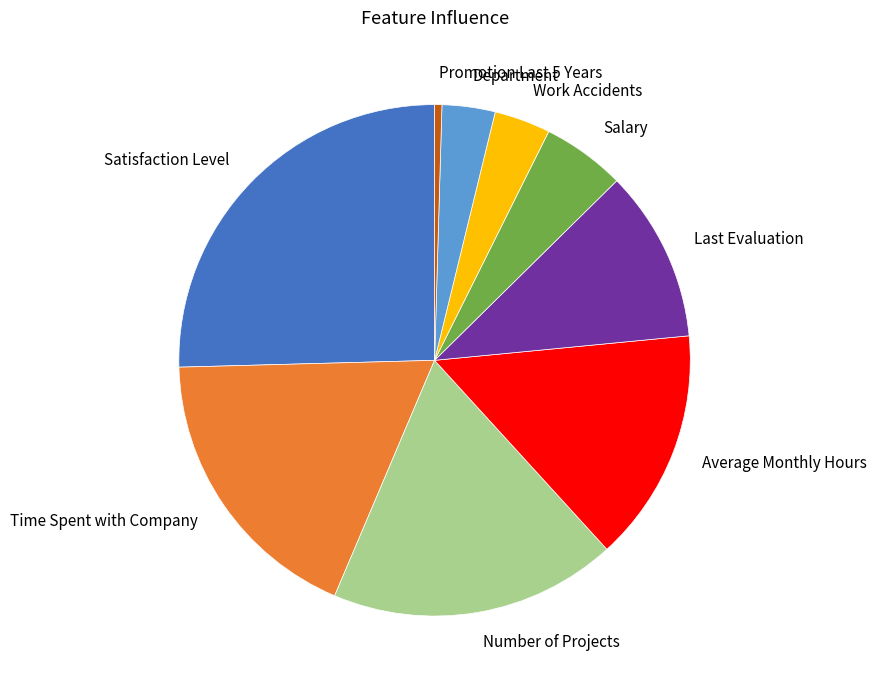

Is there a majority slice in this chart?

No